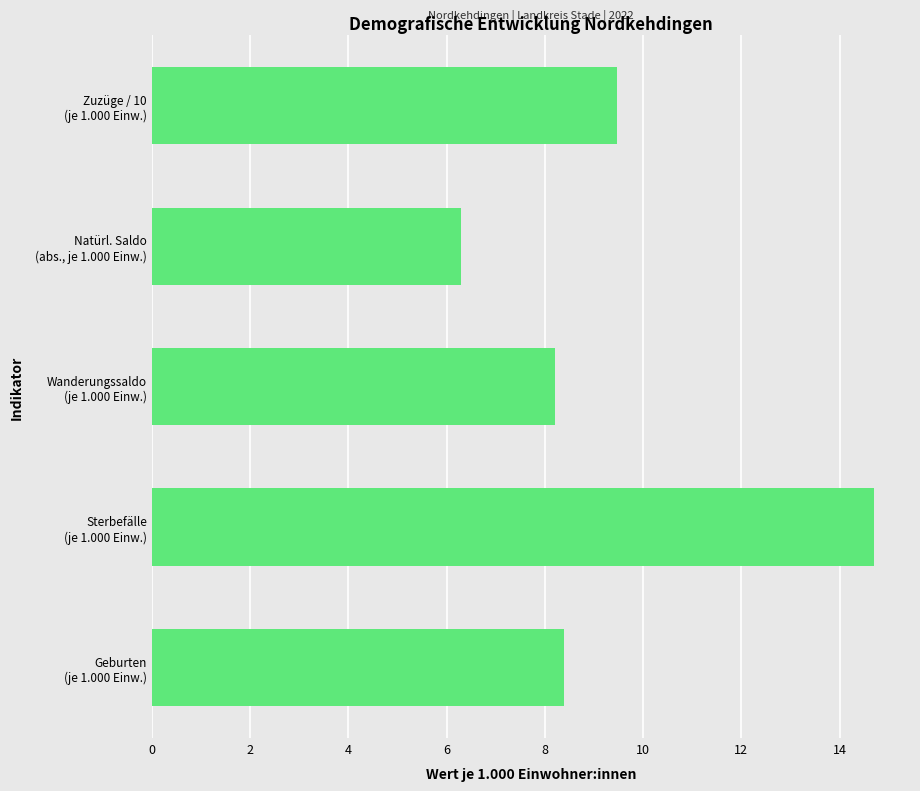

Does the chart contain any negative values?

No